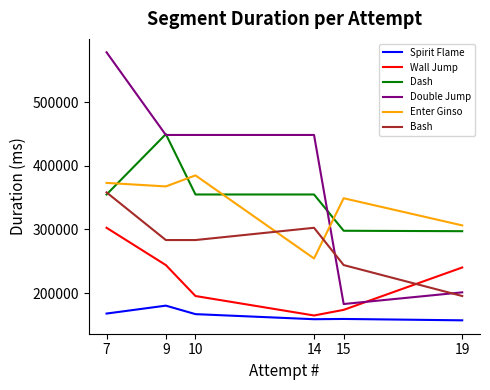

The value of Double Jump at 9 is 634100. True or false?

False